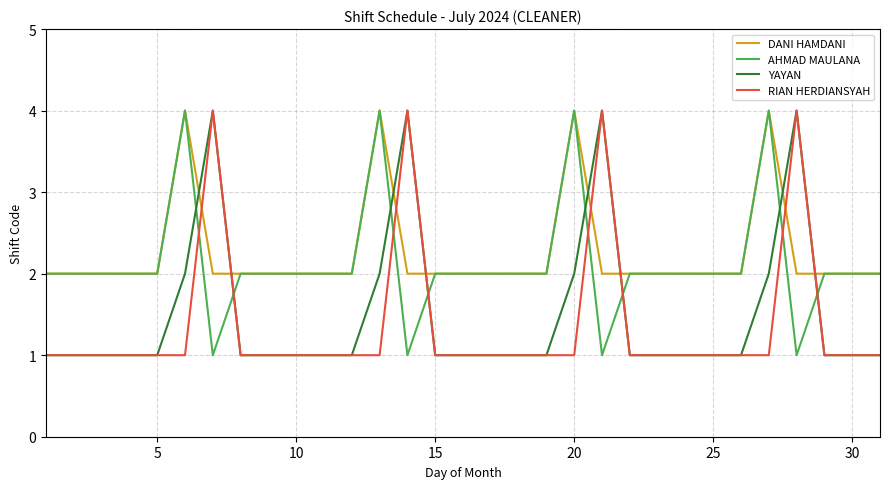

What are all the series names shown in the legend?

DANI HAMDANI, AHMAD MAULANA, YAYAN, RIAN HERDIANSYAH